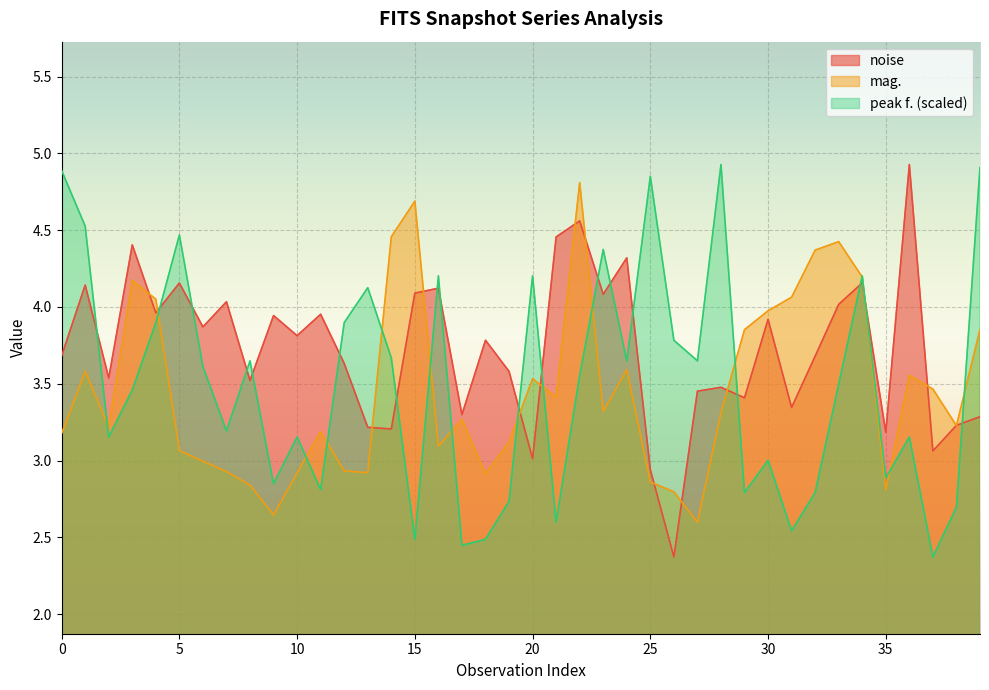

Which series has the largest total across all categories?

noise